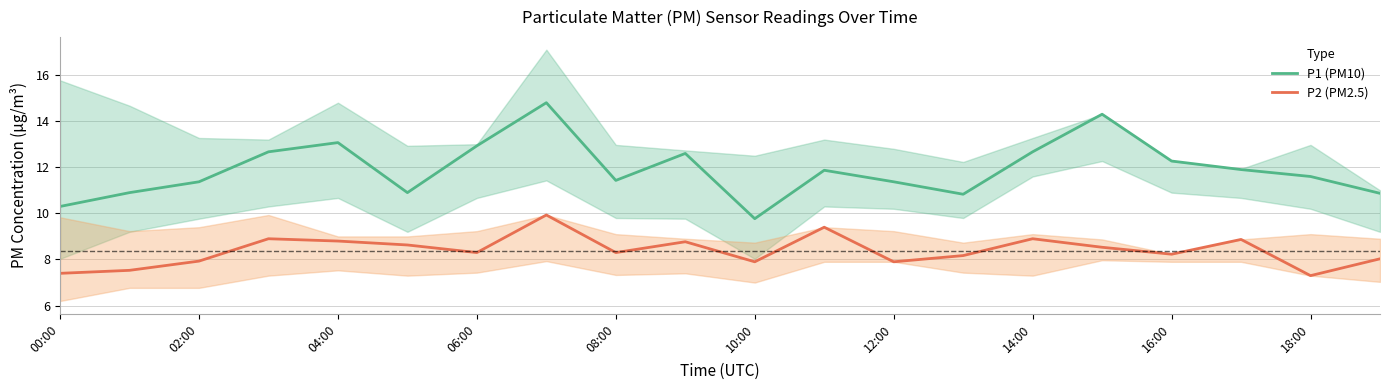

What is the value of the P1 (PM10) point at the 11th from the left?

9.8